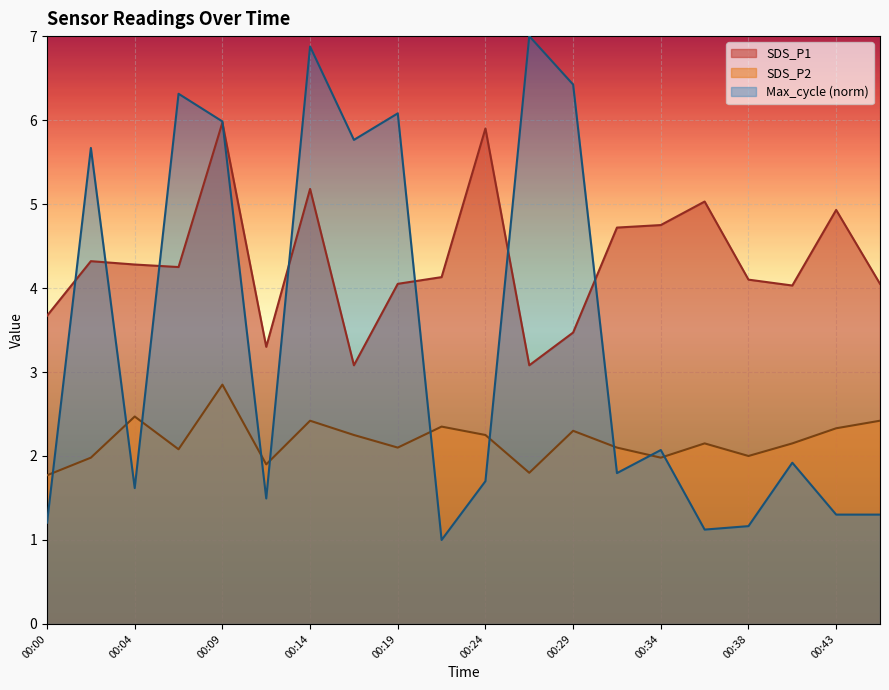

Where does the SDS_P2 series first go above 2?

00:04